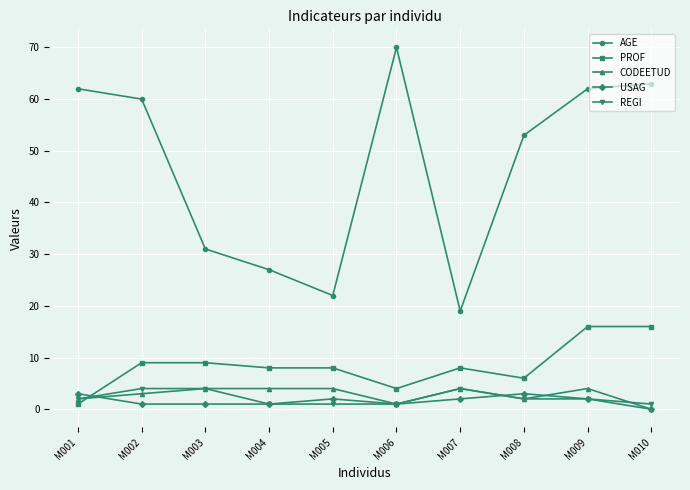

What is the minimum value for AGE?

19